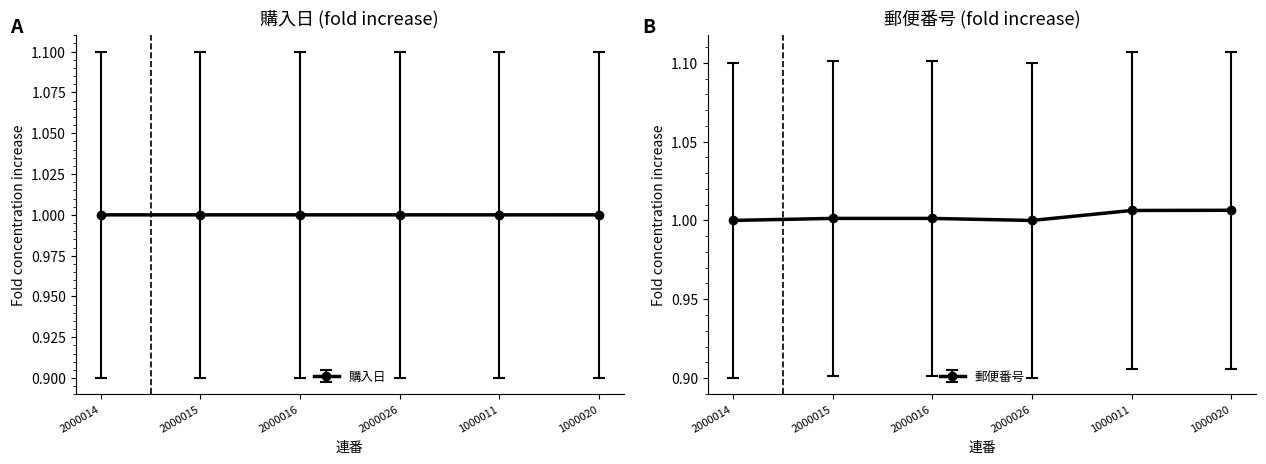

Which category has the highest value across all series?

1000020